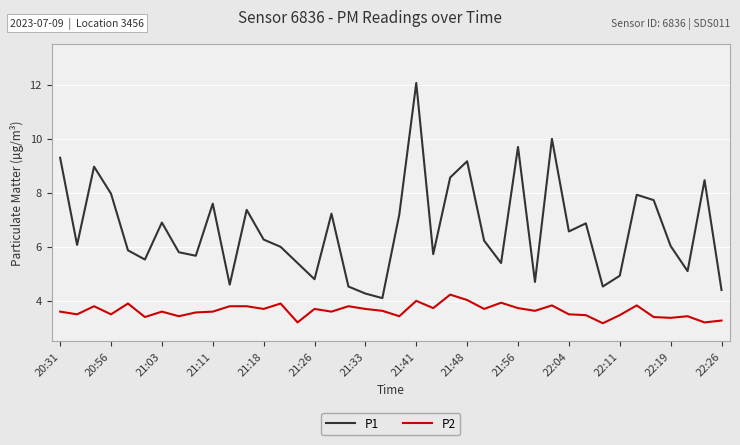

What is the greatest value displayed?

12.1